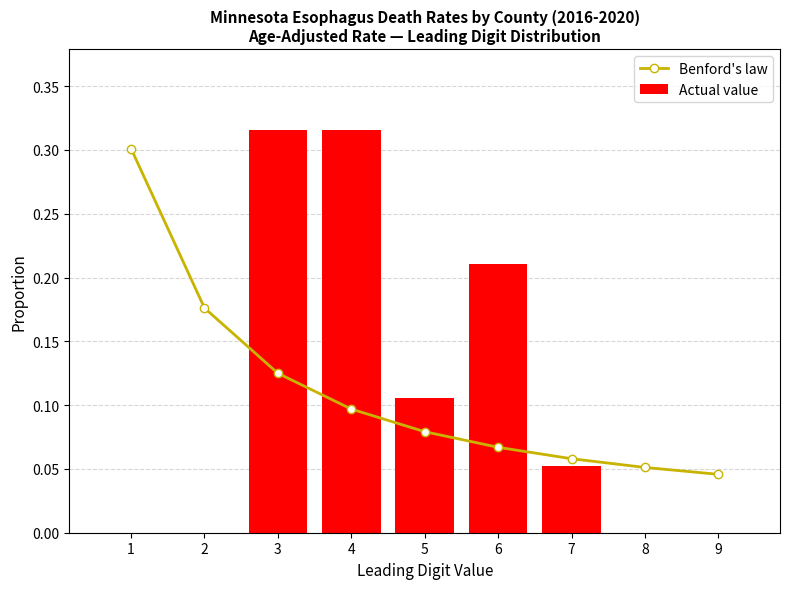

List the labels in order of Benford's law value, largest first.

1, 2, 3, 4, 5, 6, 7, 8, 9